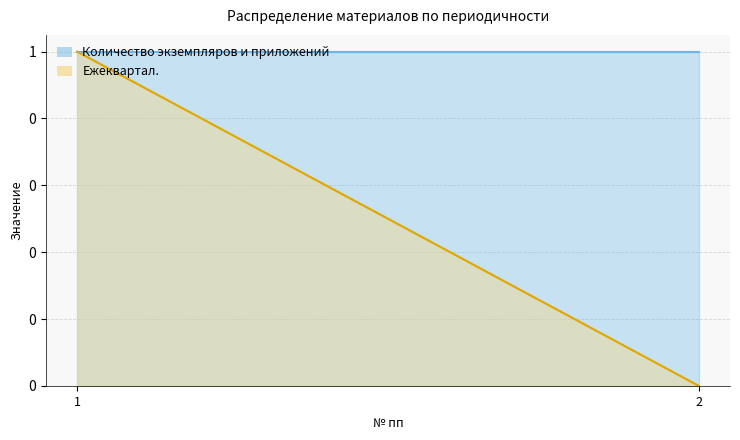

List the labels in order of Количество экземпляров и приложений value, largest first.

1, 2